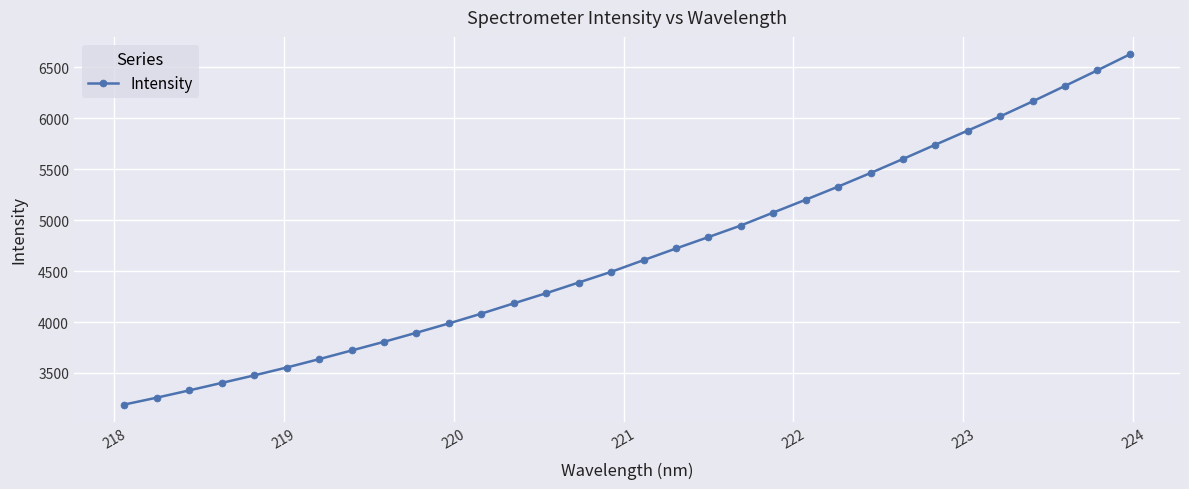

What is the value of the 21st point from the left?

5075.2